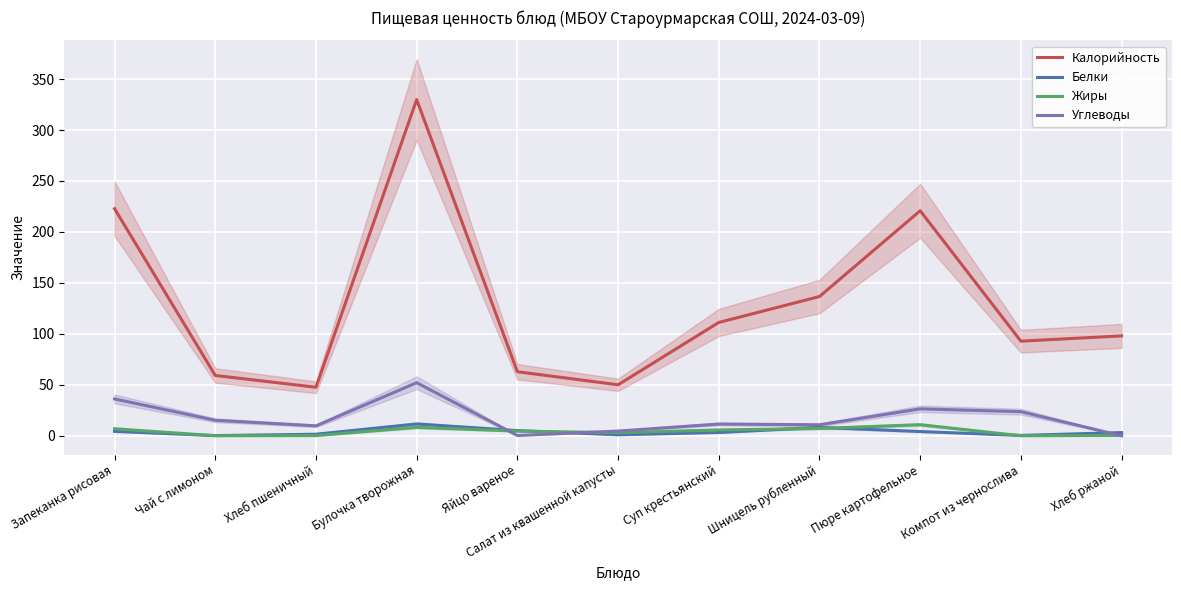

How many interior local peaks does the Калорийность series have?

2